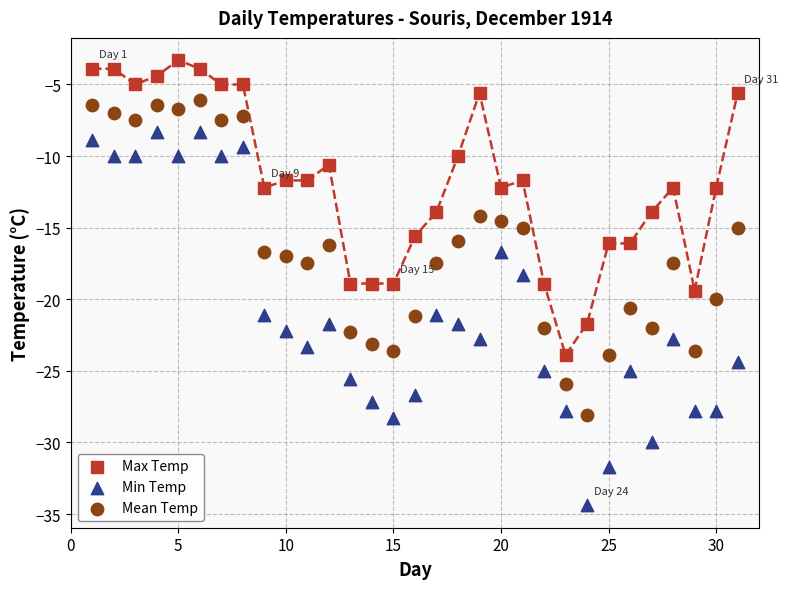

Which series reaches the maximum Y coordinate?

Max Temp